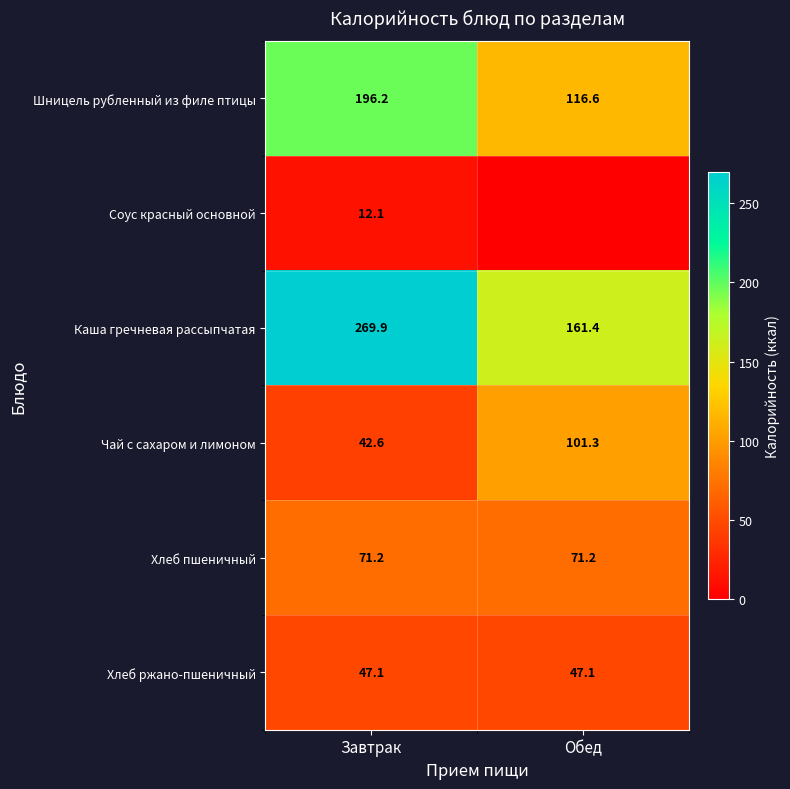

True or false: Хлеб пшеничный has a value of 111.7 at Завтрак.

False